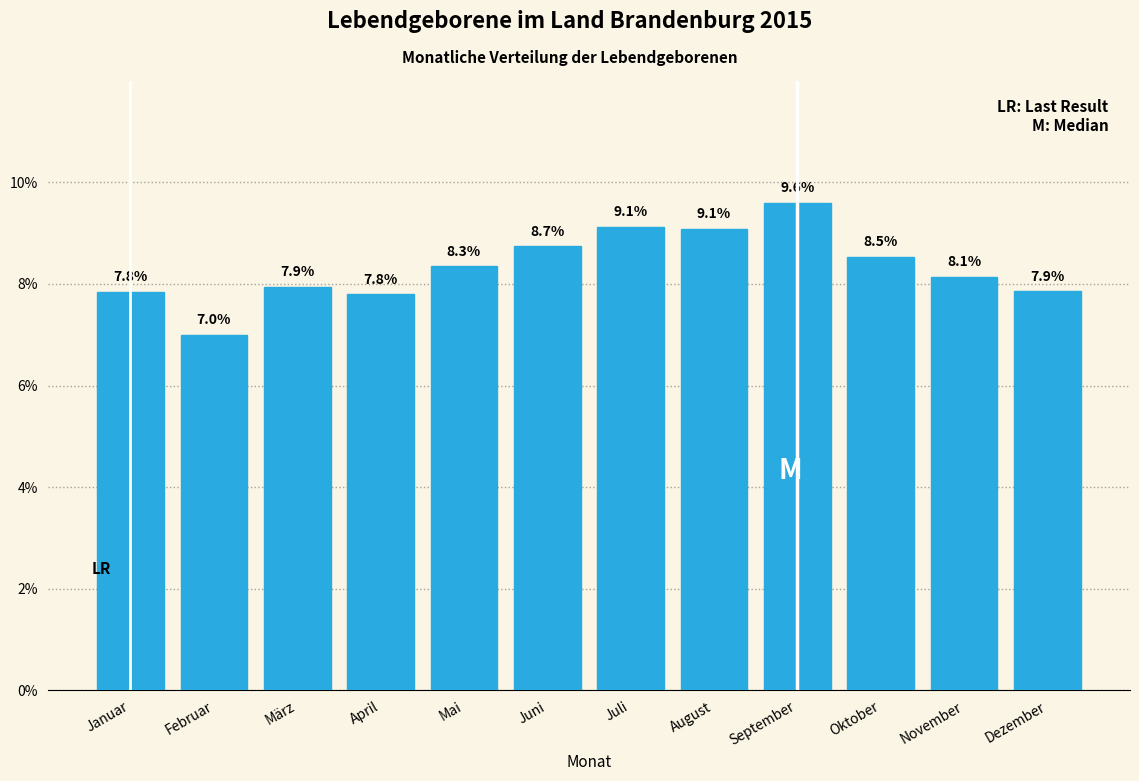

Reading left to right, transcribe all the data shown in this chart.

7.8	7.0	7.9	7.8	8.3	8.7	9.1	9.1	9.6	8.5	8.1	7.9